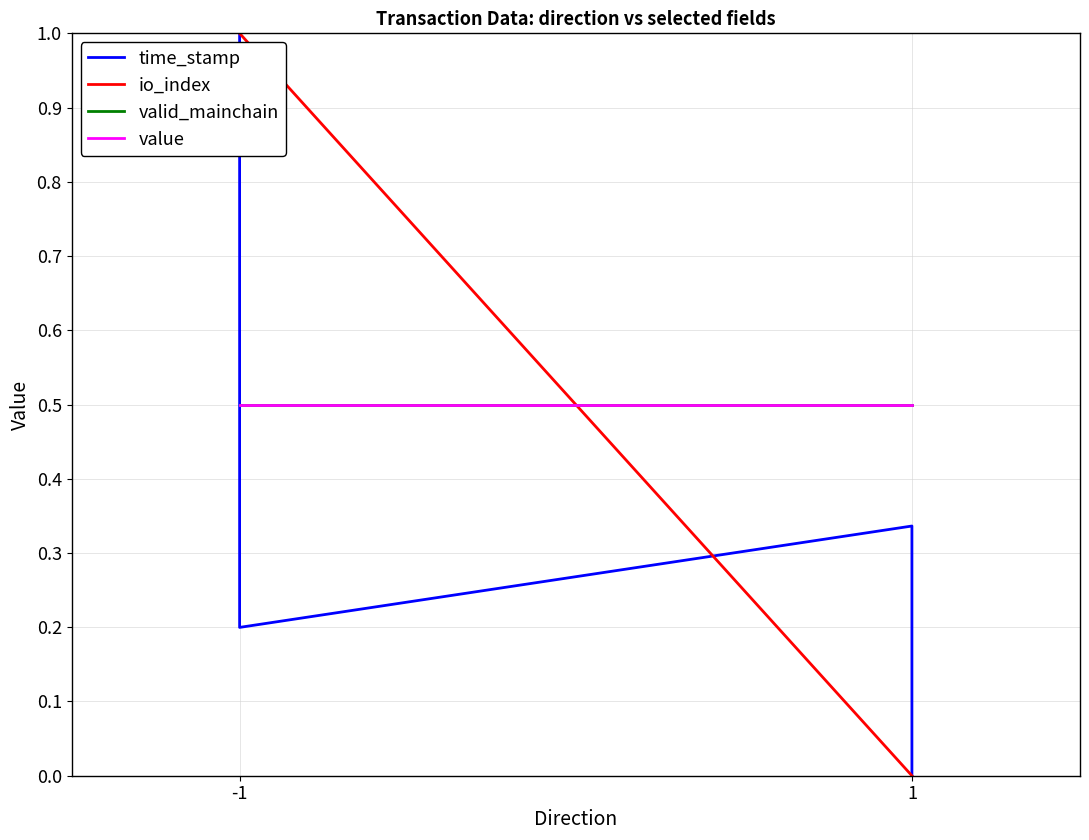

Is it true that io_index equals 1.7 at -1?

False